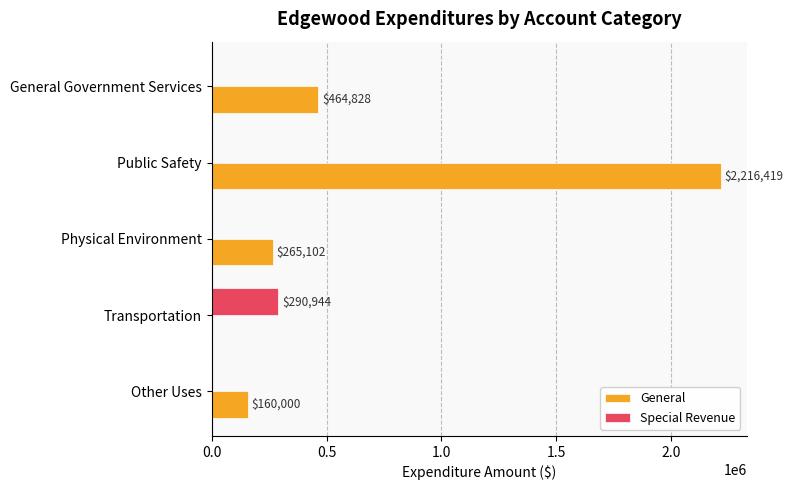

The General series shows 464828 at General Government Services. True or false?

True